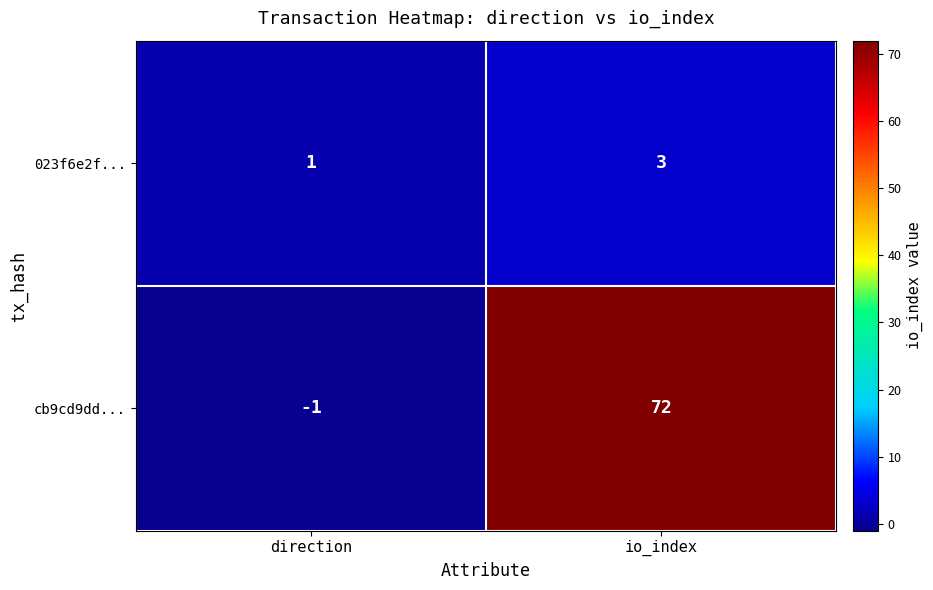

Between io_index and direction, which is larger?

io_index